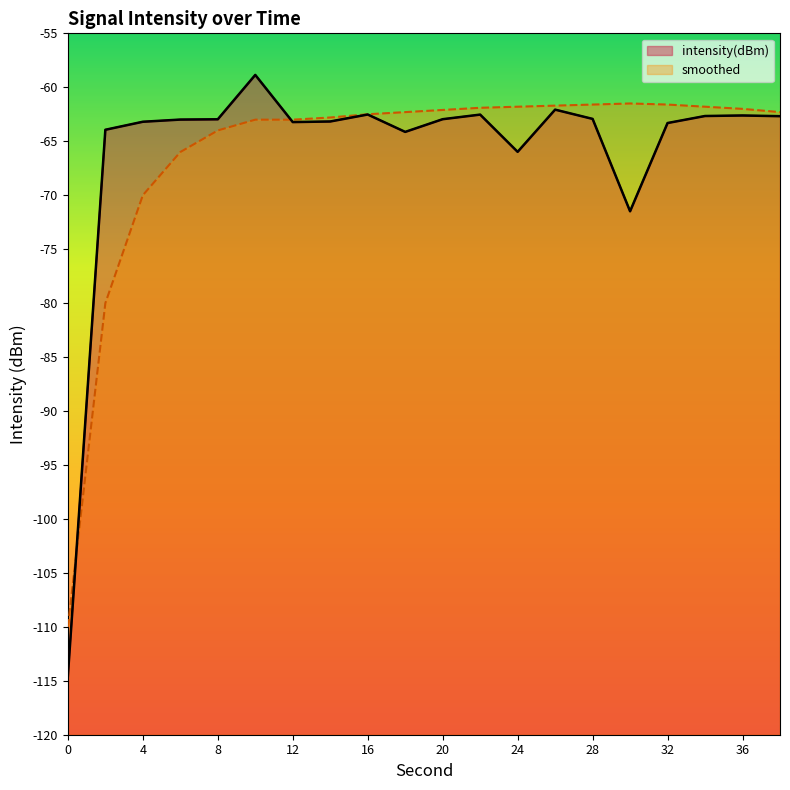

True or false: intensity(dBm) has more than 1 points higher than both neighbors.

True